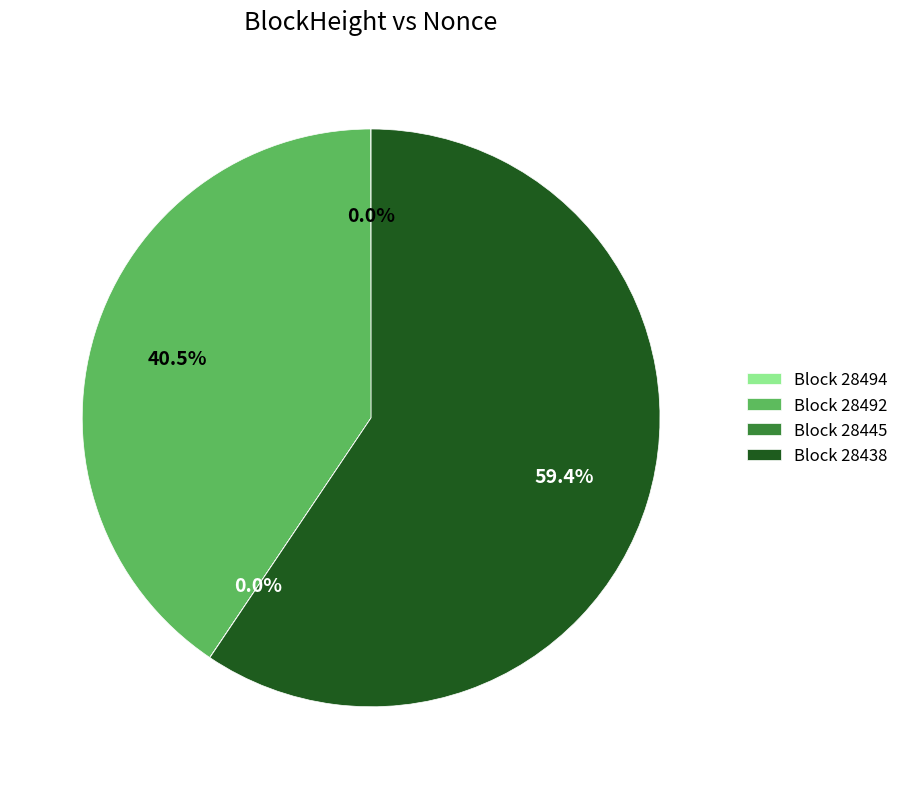

Between Block 28438 and Block 28492, which is larger?

Block 28438